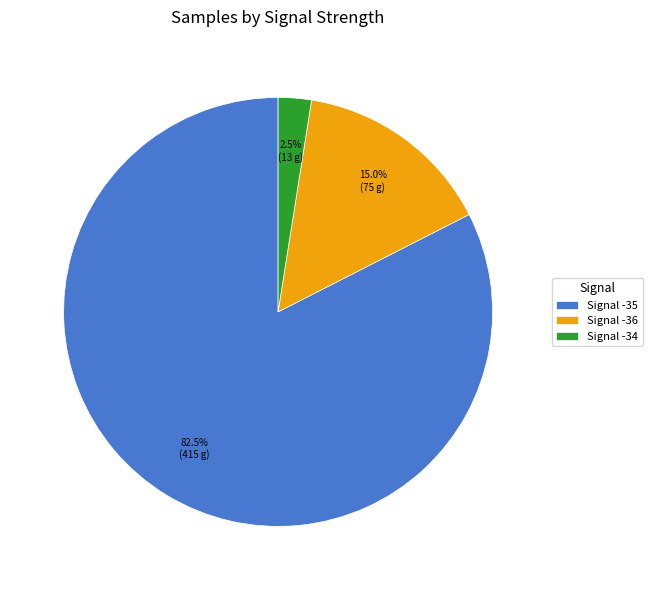

Count the number of slices in the pie.

3